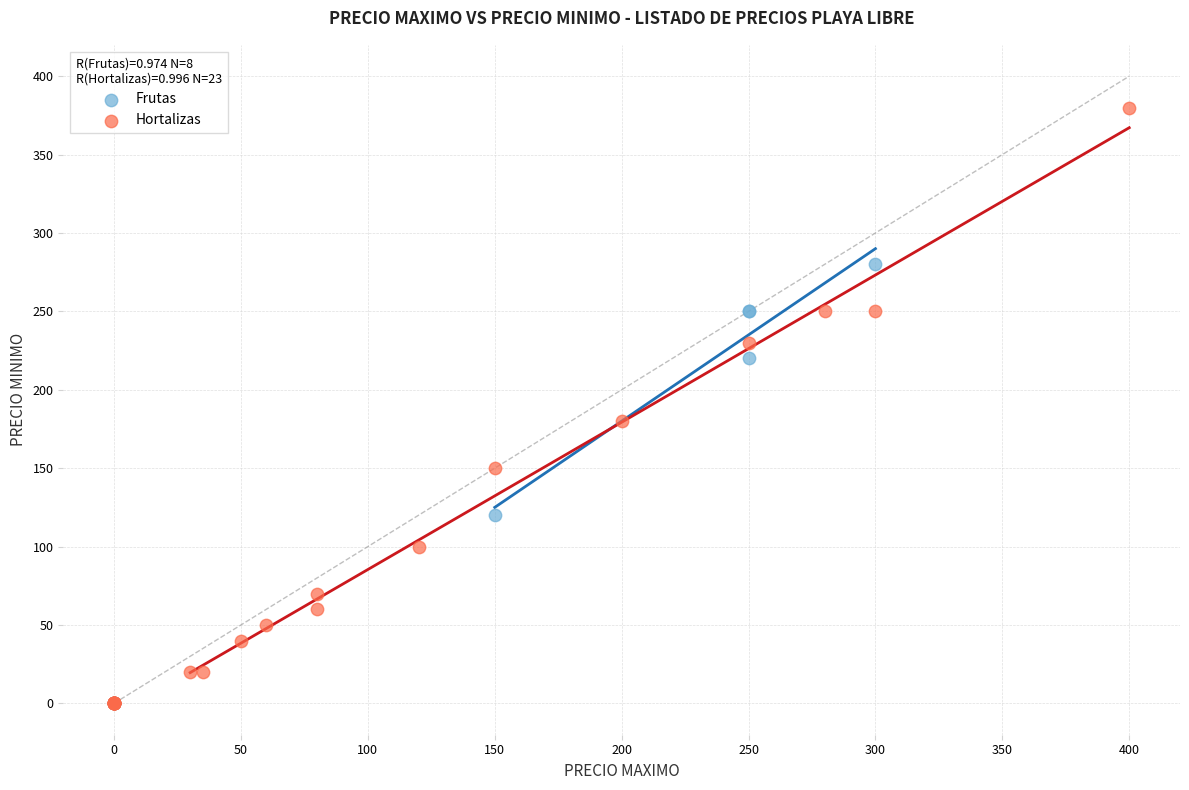

Which series reaches the maximum Y coordinate?

Hortalizas